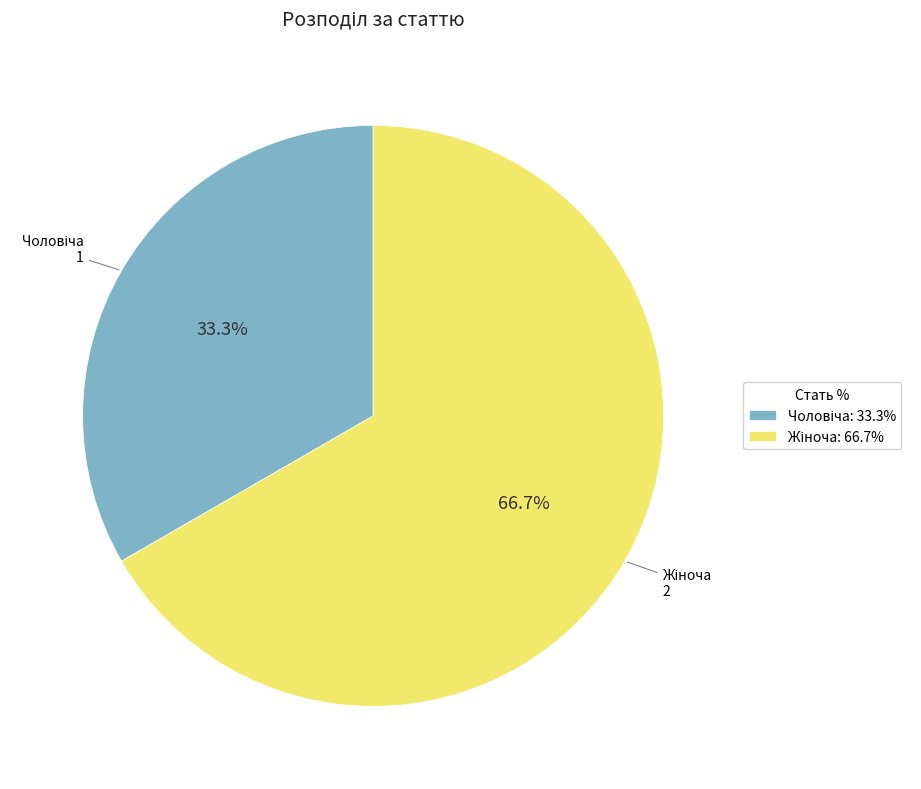

Is there any slice that represents more than half of the pie?

Yes